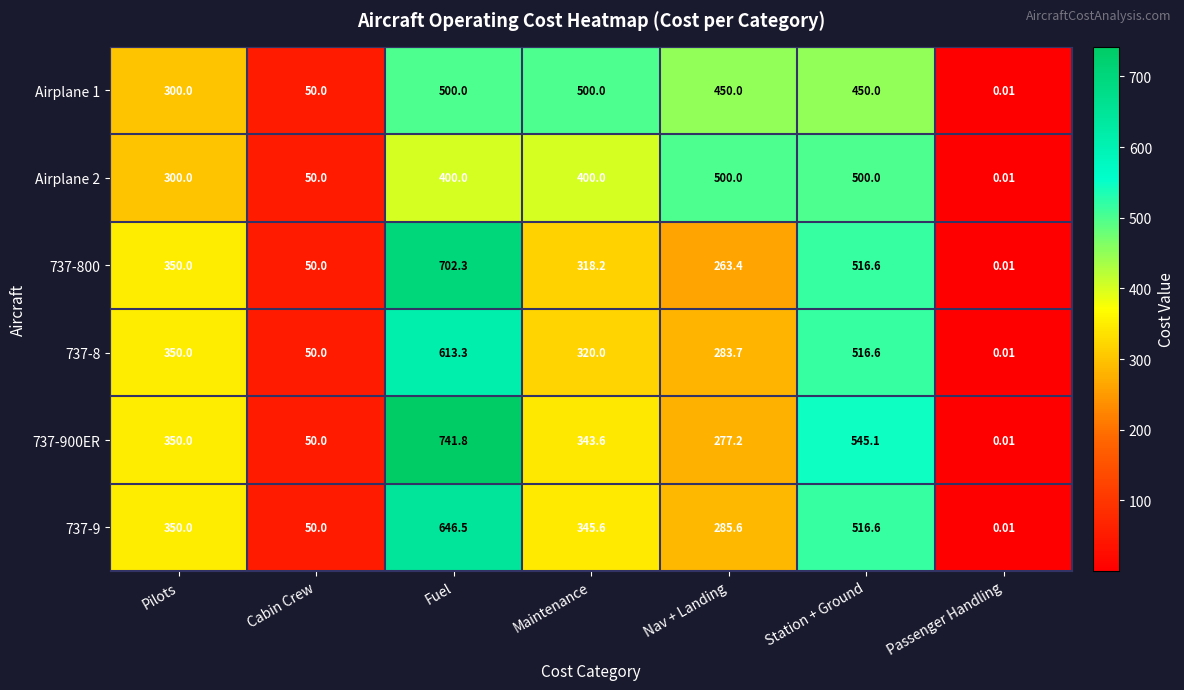

Which label corresponds to the smallest value in the chart?

Passenger Handling